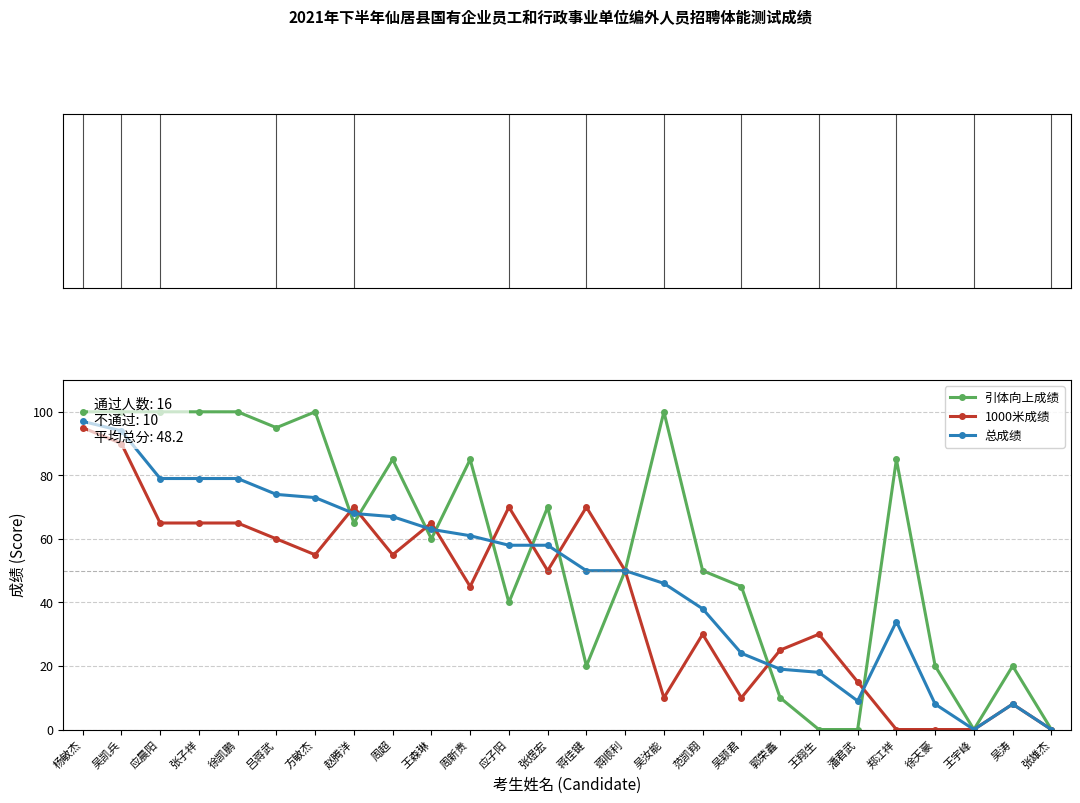

Which has a higher value, 吴凯兵 or 吕蒋武?

吴凯兵